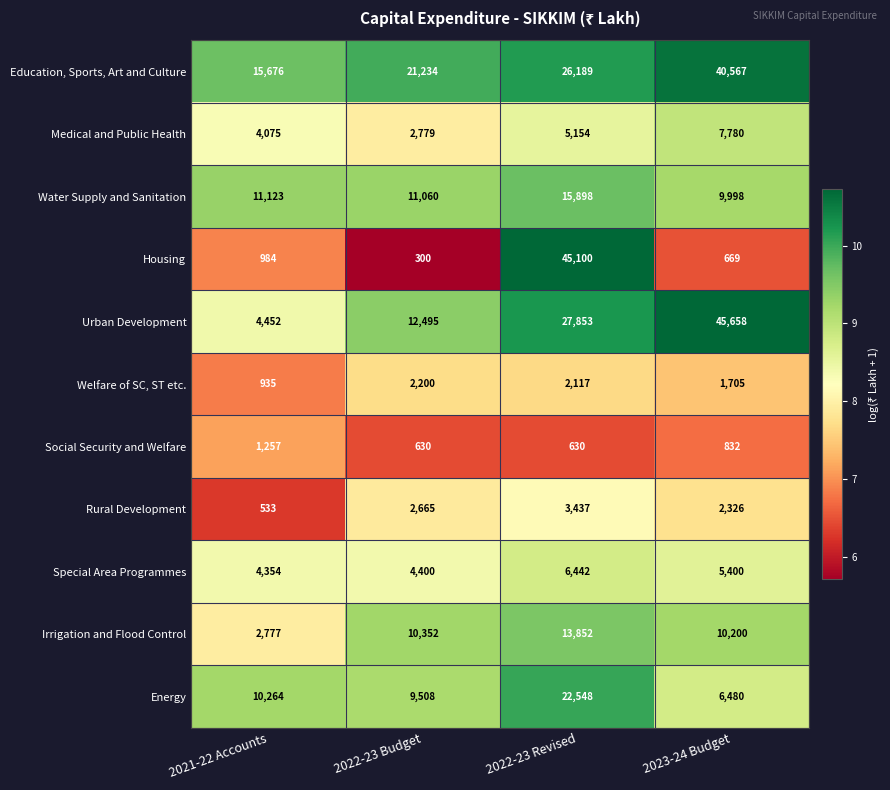

At which category is the sum across all series the highest?

2022-23 Revised